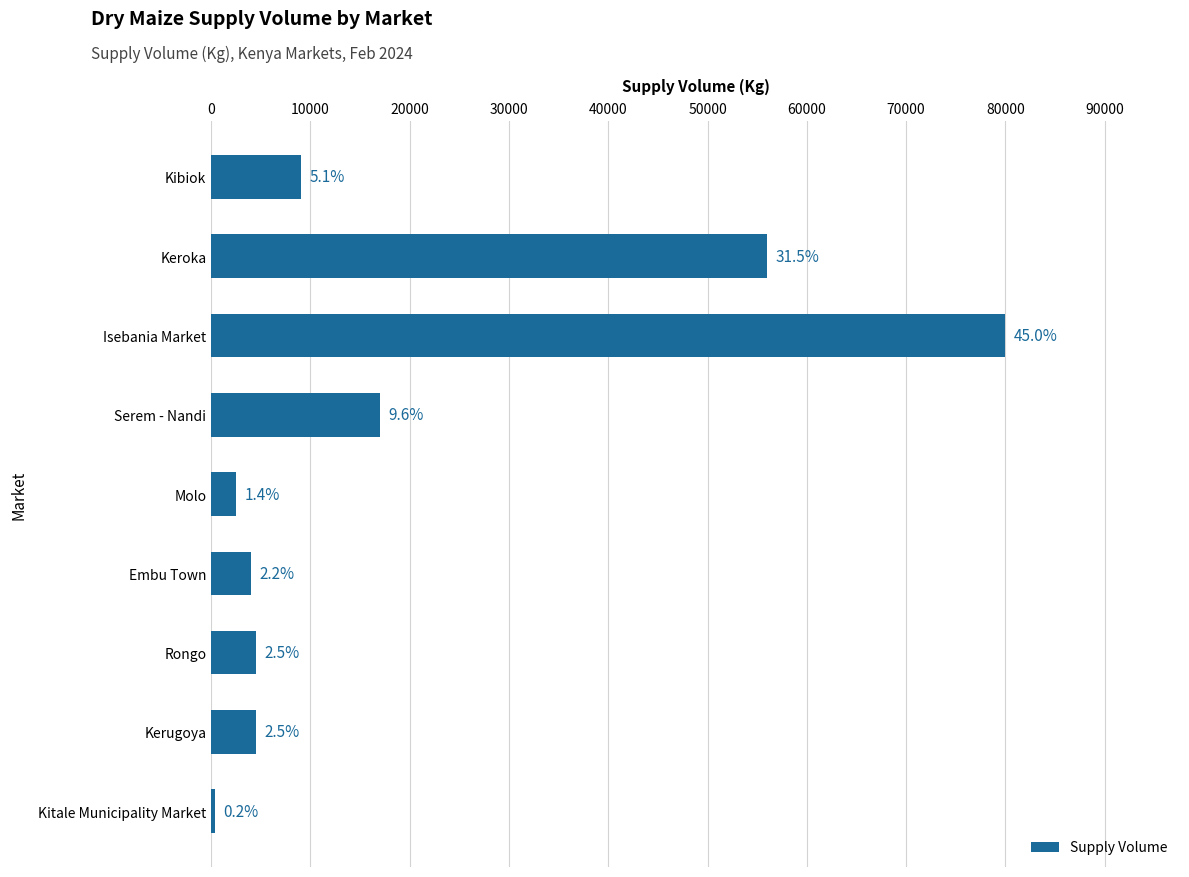

Are the bars horizontal?

Yes